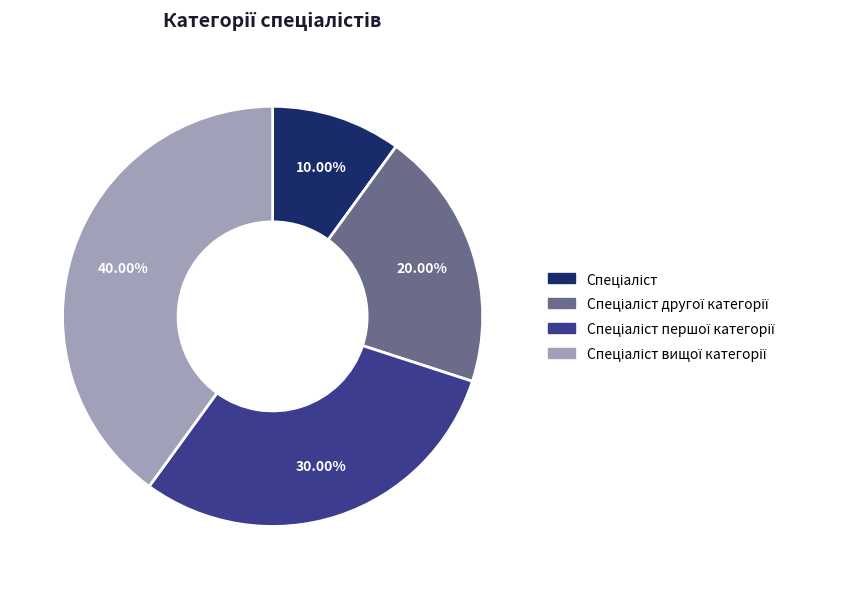

Is there a majority slice in this chart?

No